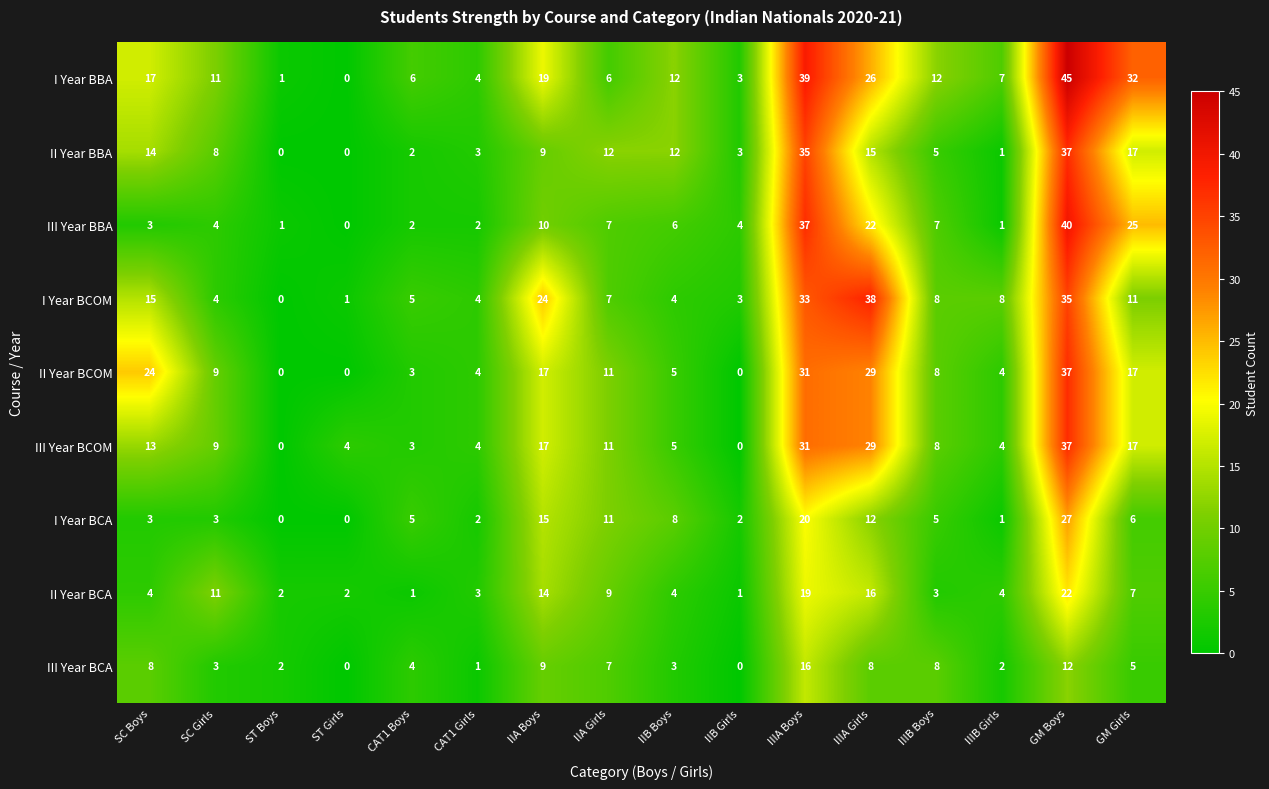

How many categories are shown in the chart?

16